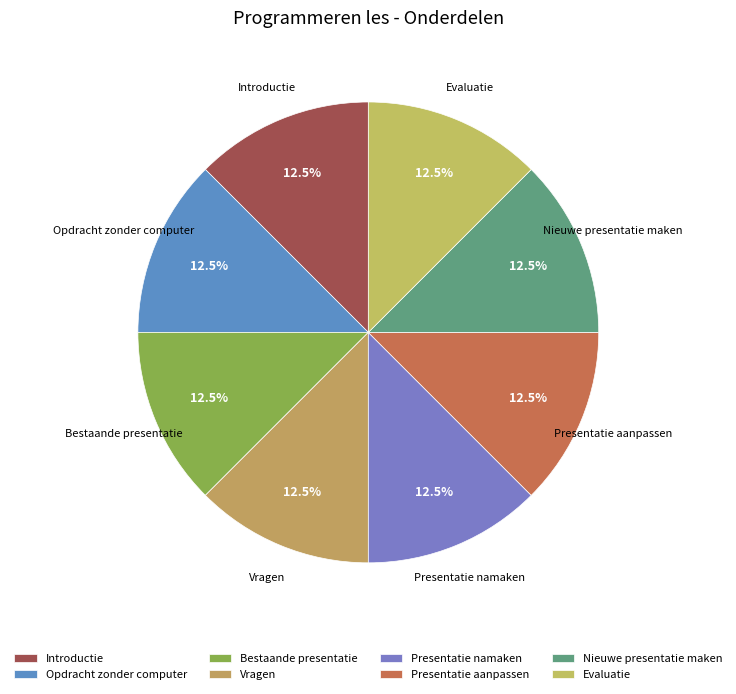

What percentage is NOT represented by Presentatie aanpassen?

87.5%